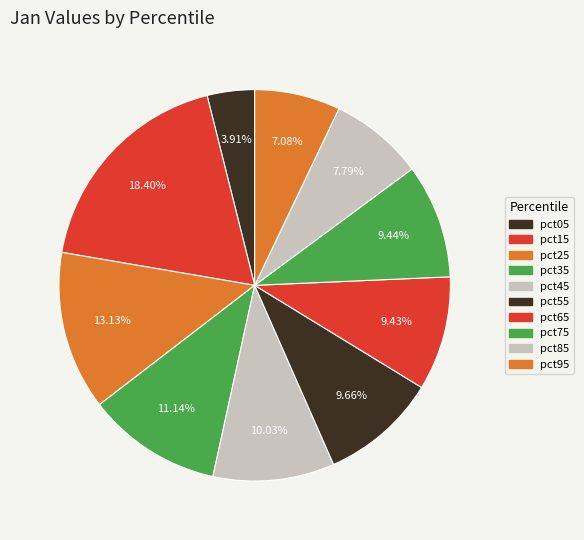

To the nearest percent, what percentage of the pie is pct15?

18%